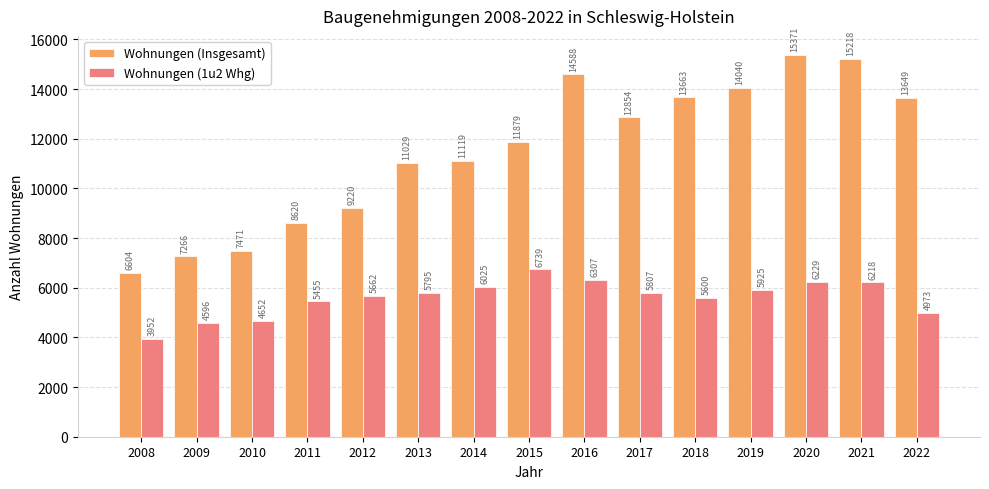

Which series has the widest spread of values?

Wohnungen (Insgesamt)